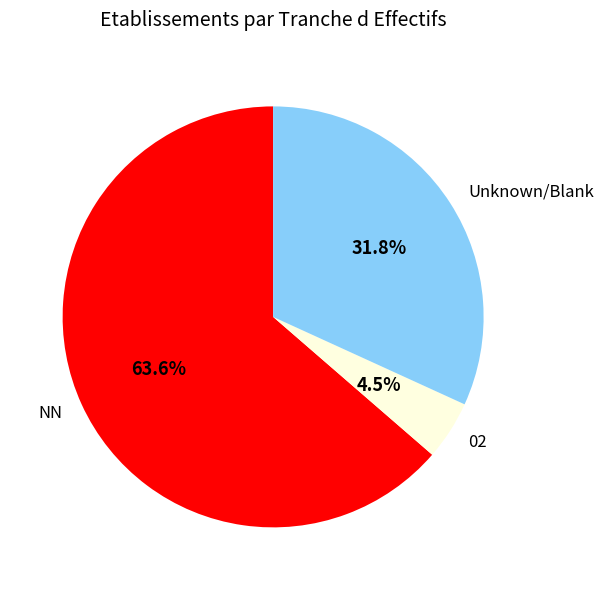

Does any single category account for the majority?

Yes